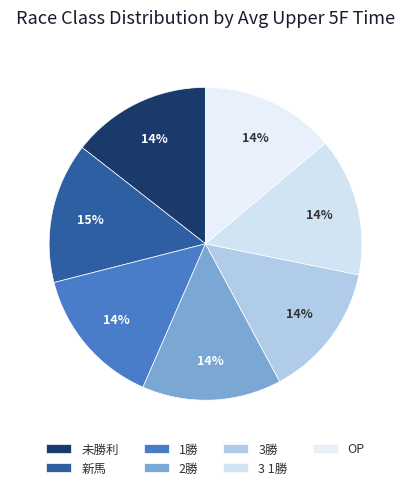

Is 新馬 the majority of the pie?

No